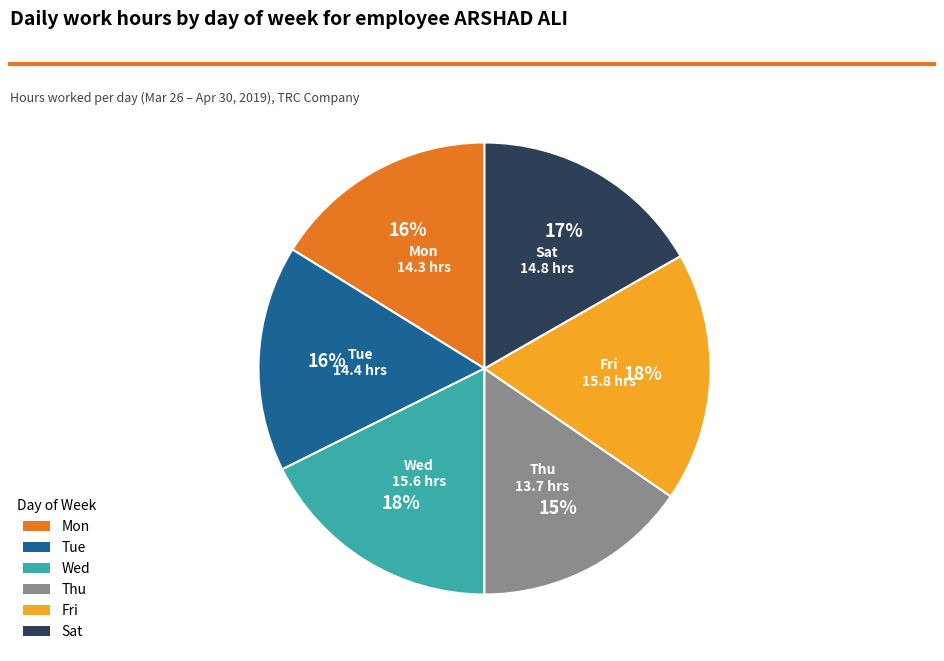

The Fri slice represents 30% of the pie. True or false?

False